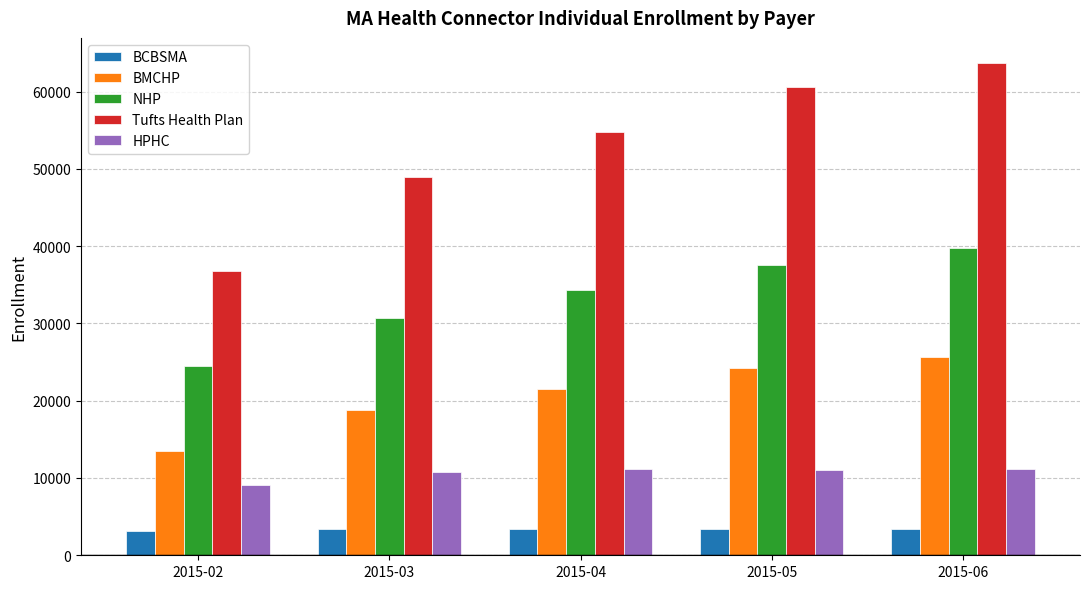

Which series changed the most between 2015-03 and 2015-06?

Tufts Health Plan